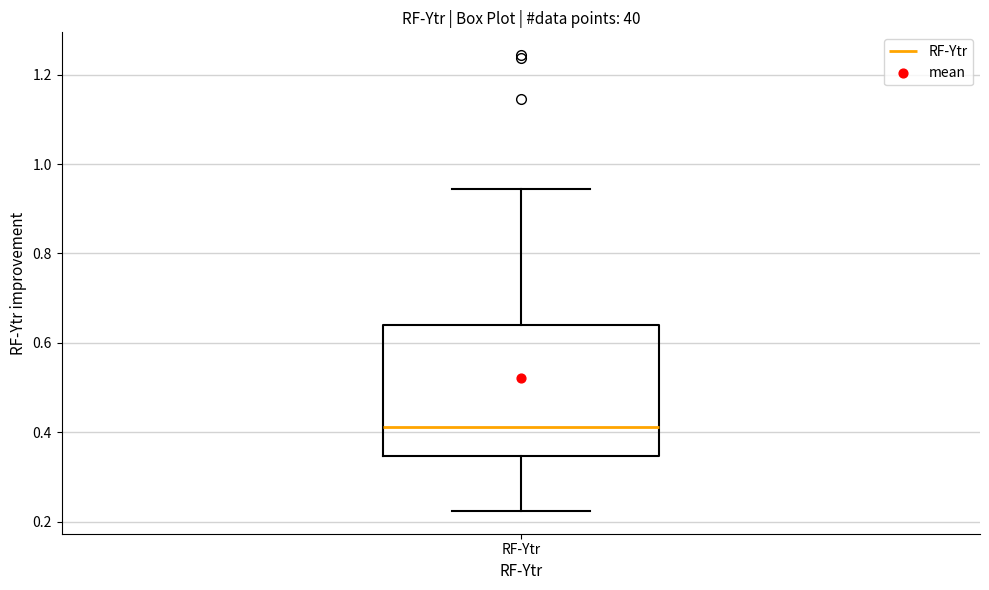

Where does the upper whisker of the box for RF-Ytr end on the y-axis? The values are not printed on the chart, so give them approximately, as read against the axis.

0.94